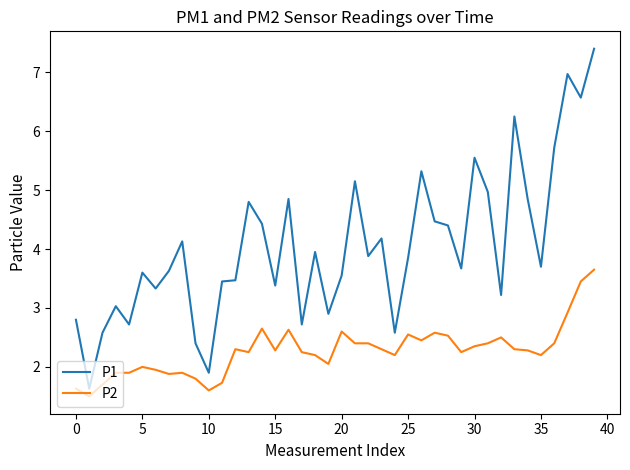

List the series in order of their peak value, lowest first.

P2, P1